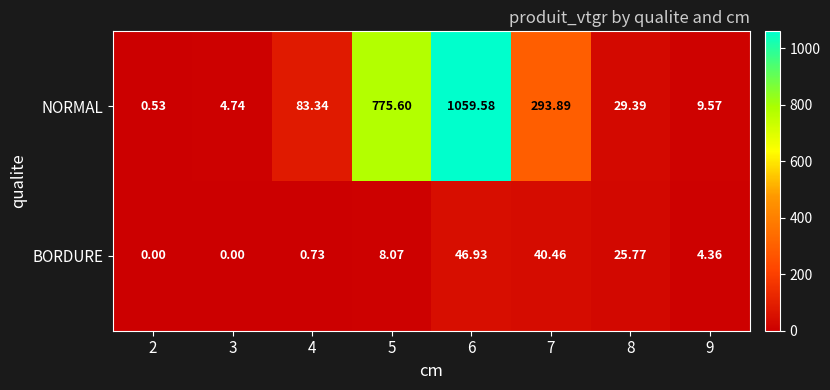

What is the total value across all series at 4?

84.1